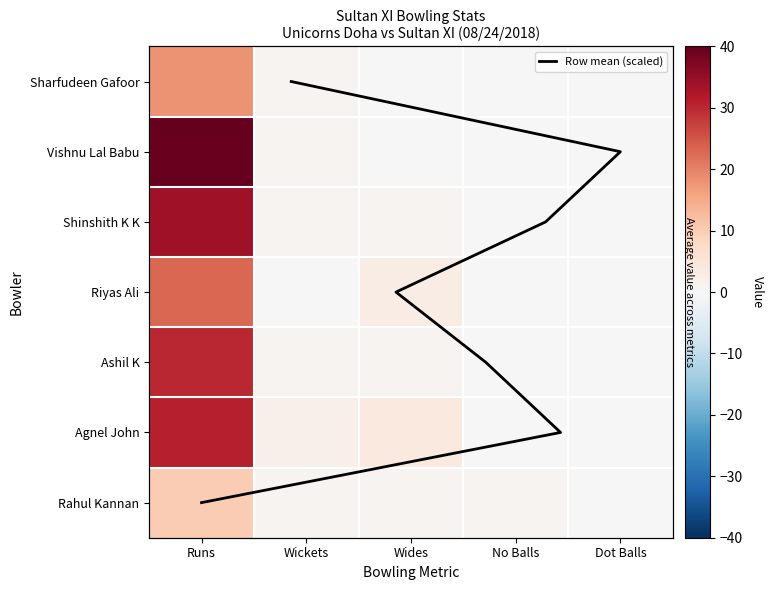

Reading left to right, extract all data points from this chart.

Sharfudeen Gafoor: Runs=18	Wickets=1	Wides=0	No Balls=0	Dot Balls=0
Vishnu Lal Babu: Runs=40	Wickets=1	Wides=0	No Balls=0	Dot Balls=0
Shinshith K K: Runs=34	Wickets=1	Wides=1	No Balls=0	Dot Balls=0
Riyas Ali: Runs=23	Wickets=0	Wides=3	No Balls=0	Dot Balls=0
Ashil K: Runs=30	Wickets=1	Wides=1	No Balls=0	Dot Balls=0
Agnel John: Runs=31	Wickets=2	Wides=4	No Balls=0	Dot Balls=0
Rahul Kannan: Runs=10	Wickets=1	Wides=1	No Balls=1	Dot Balls=0